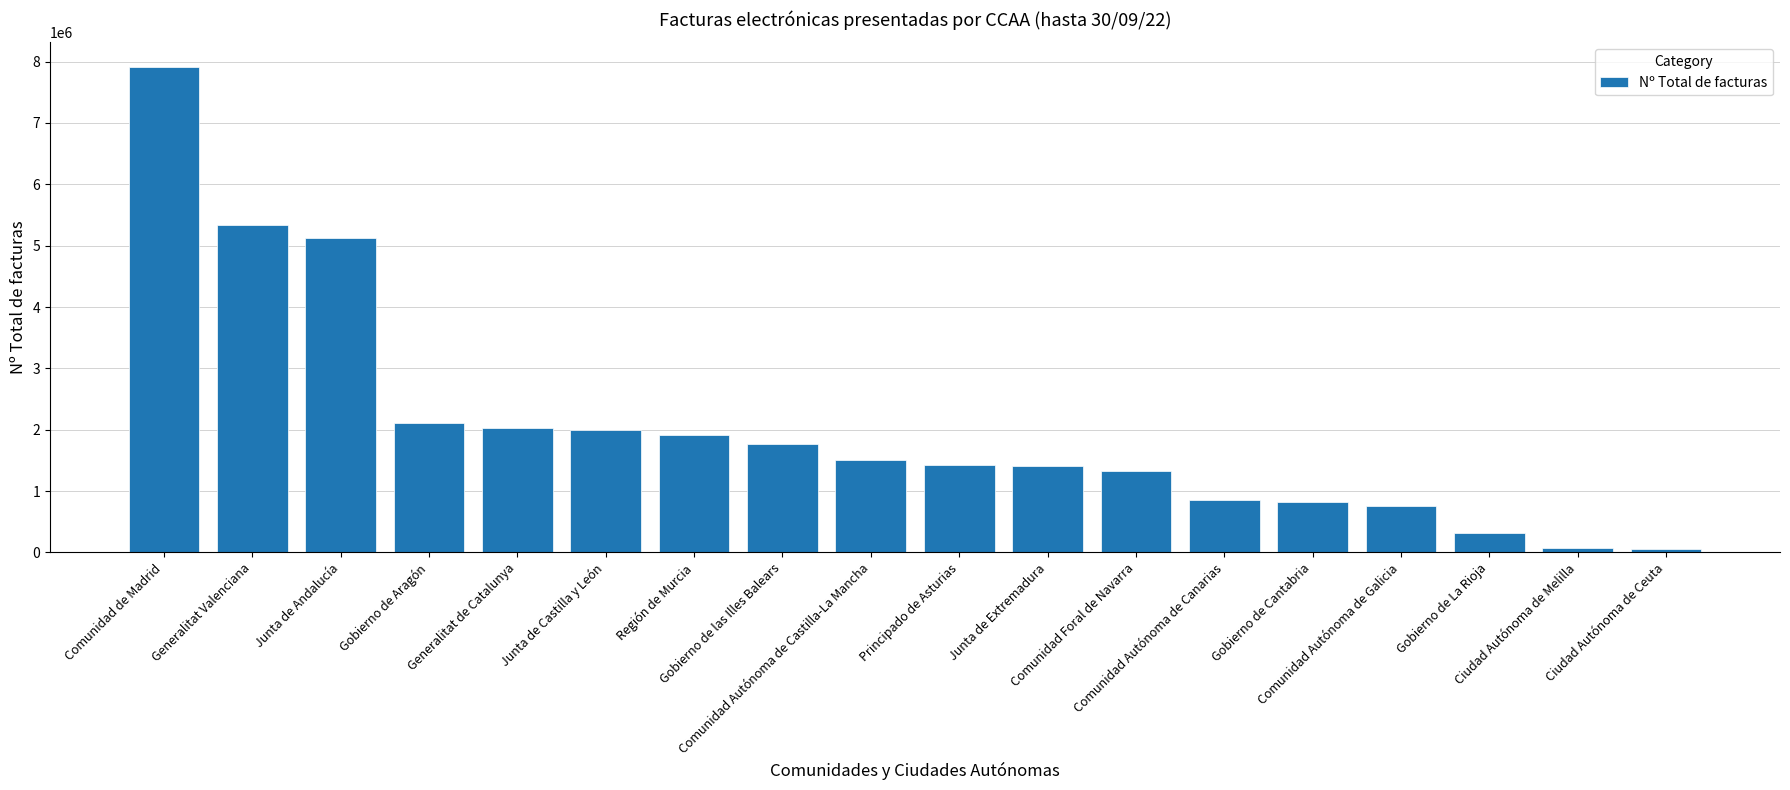

At which label does the data first exceed 1503145?

Comunidad de Madrid